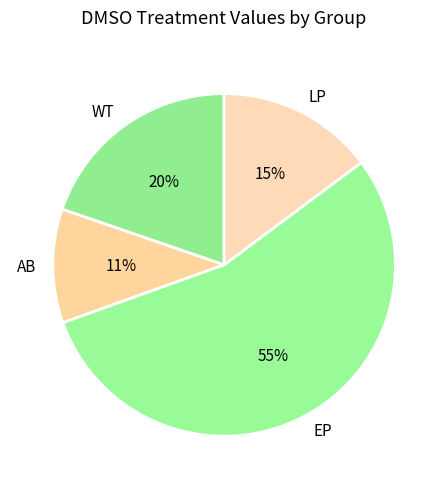

Rank the categories by value from highest to lowest.

EP, WT, LP, AB